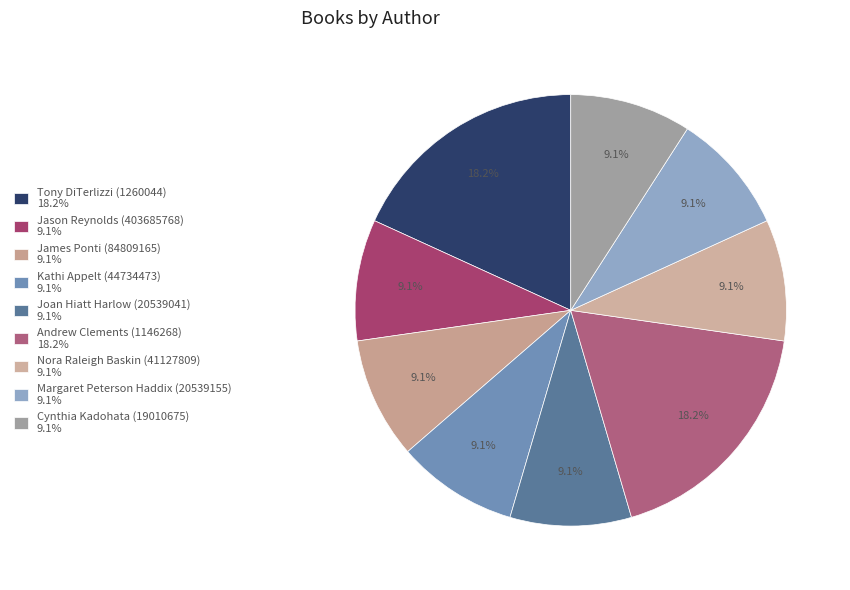

How many slices are in this pie chart?

9